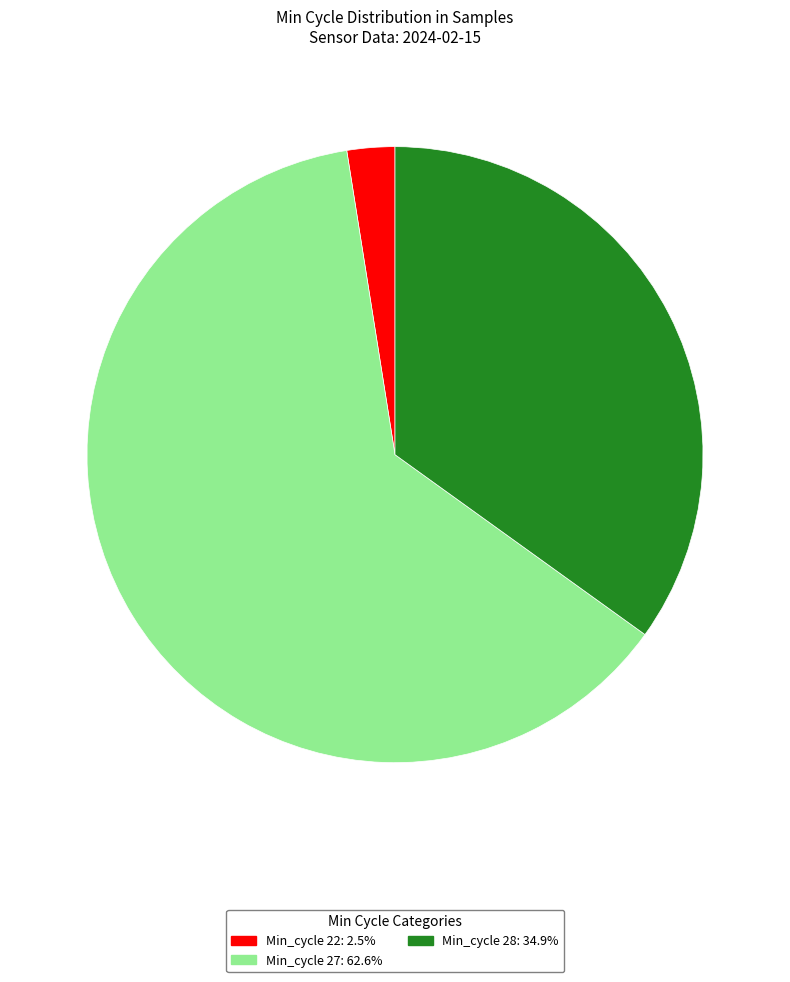

Is there a majority slice in this chart?

Yes